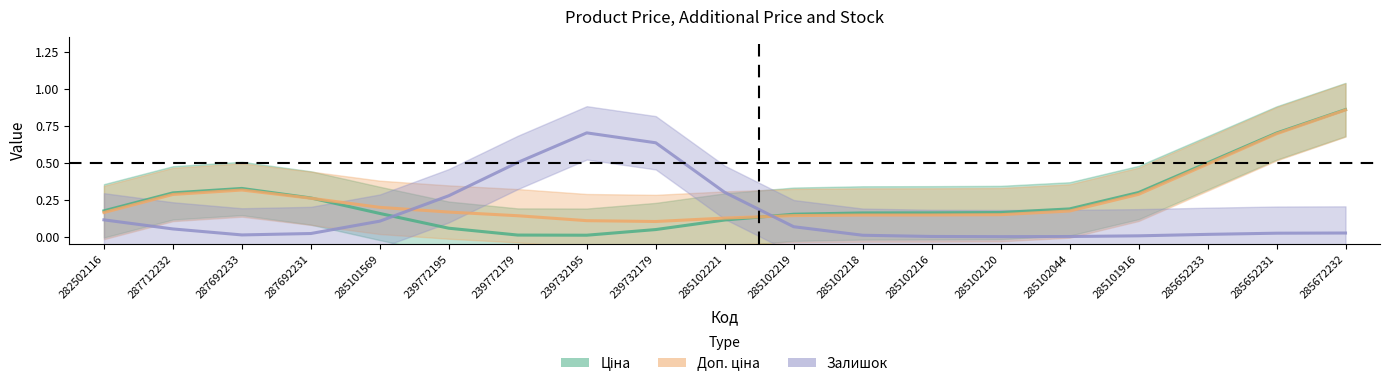

What is the total value across all series at 285102216?

0.3